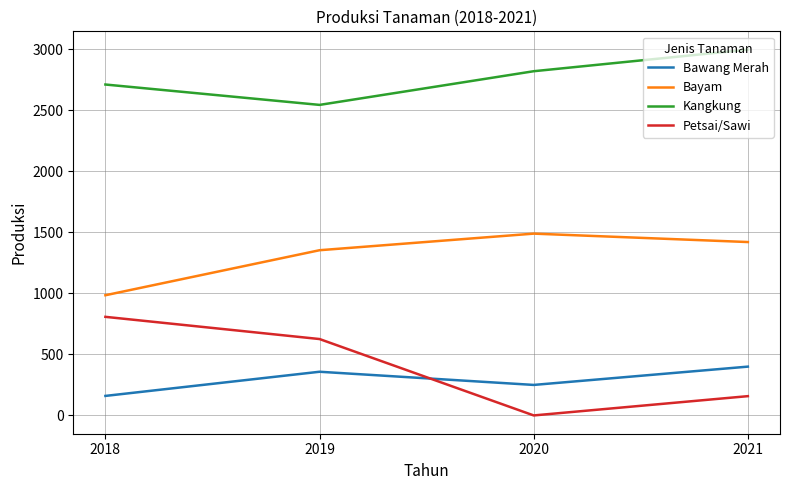

True or false: Kangkung has more than 1 points higher than both neighbors.

False